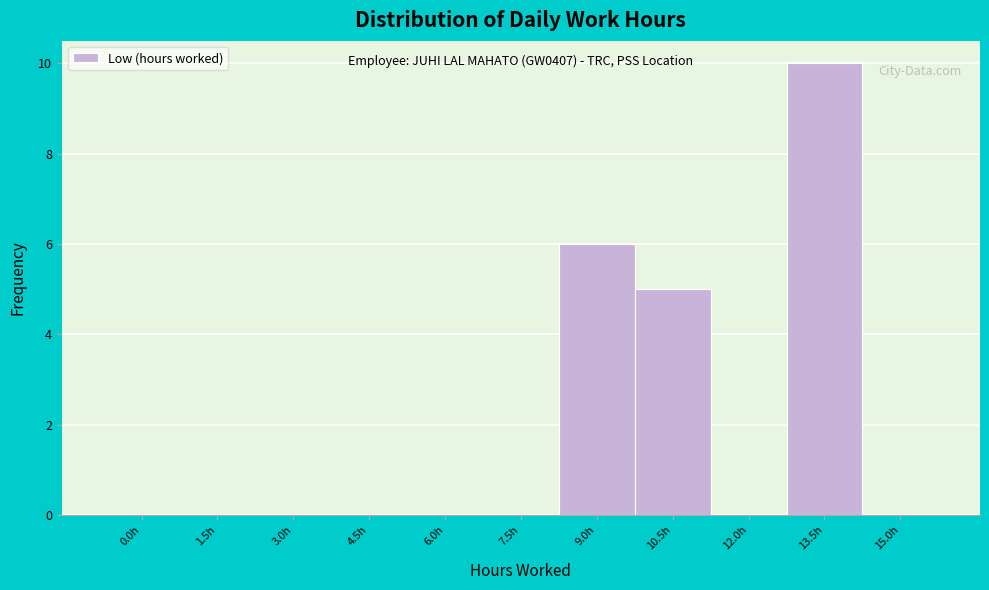

Reading left to right, transcribe all the data shown in this chart.

0.0h=0	1.5h=0	3.0h=0	4.5h=0	6.0h=0	7.5h=0	9.0h=6	10.5h=5	12.0h=0	13.5h=10	15.0h=0